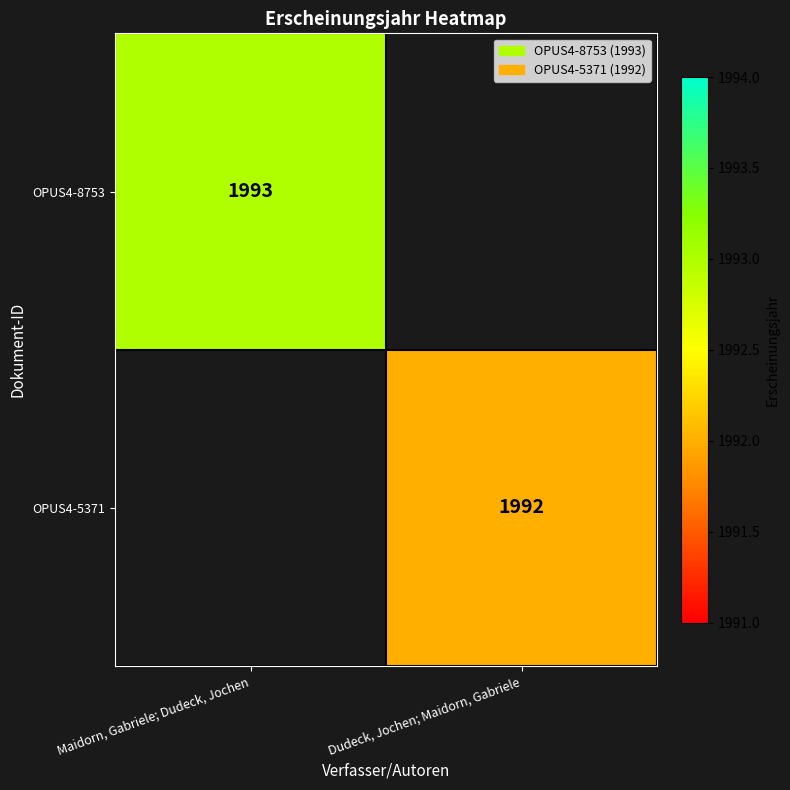

What is the smallest value displayed?

1992.0